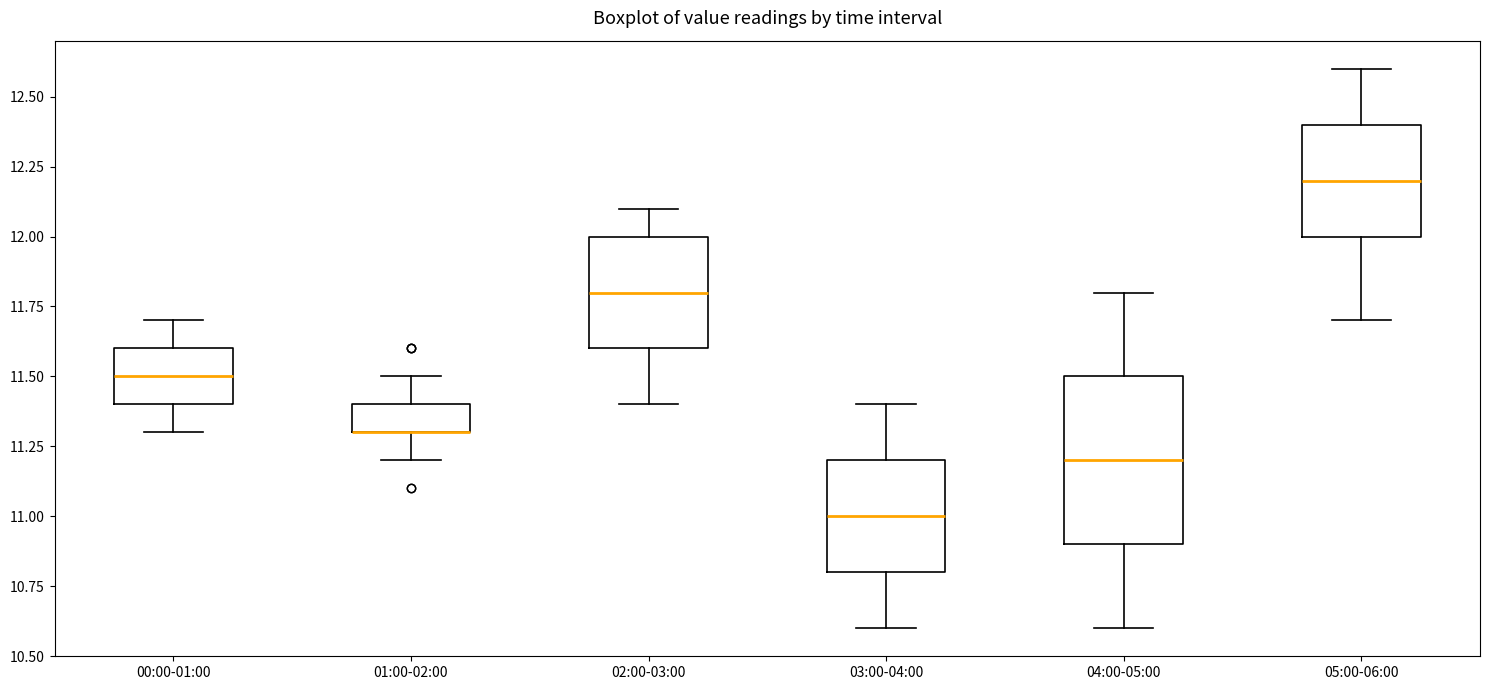

Which box is the tallest, from its lower edge to its upper edge?

04:00-05:00